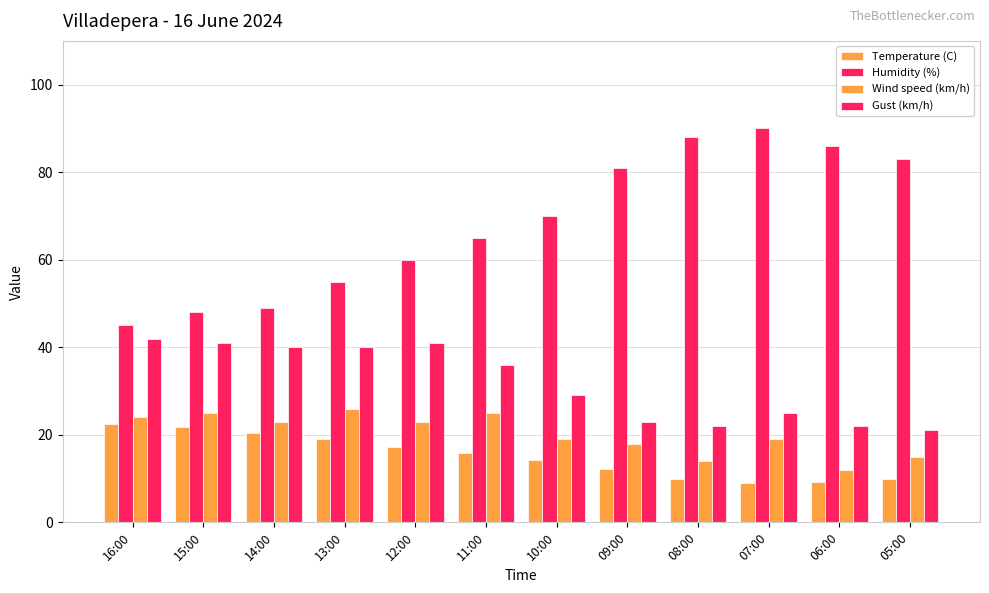

Which series changed the most between 11:00 and 07:00?

Humidity (%)